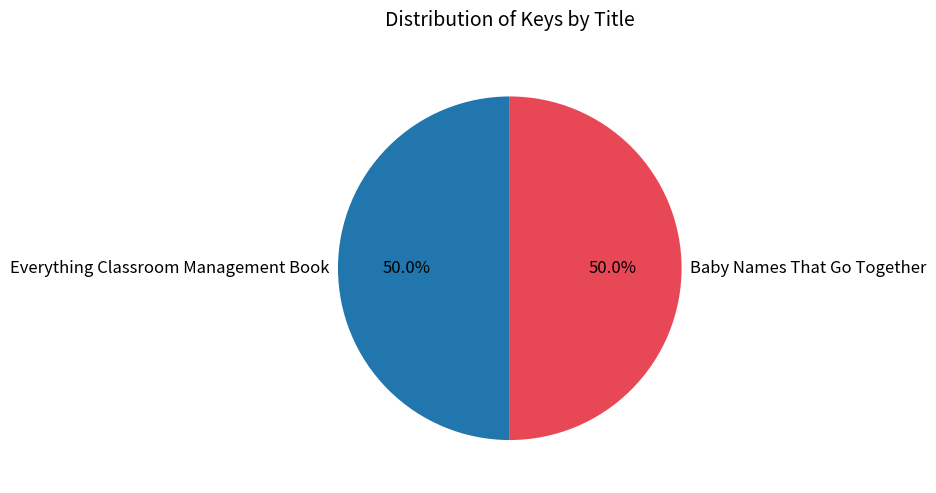

To the nearest percent, what portion does Everything Classroom Management Book represent?

50%